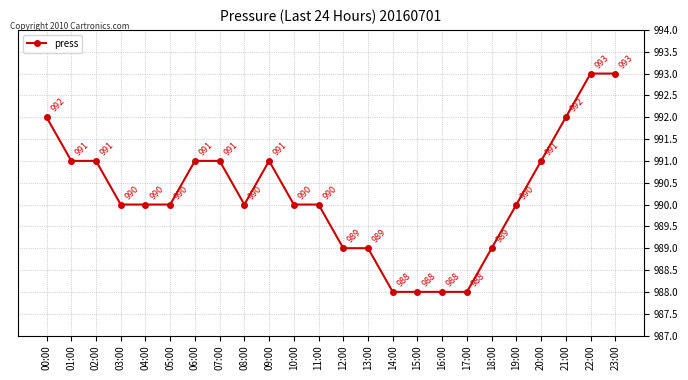

At which label does the data first exceed 990?

00:00